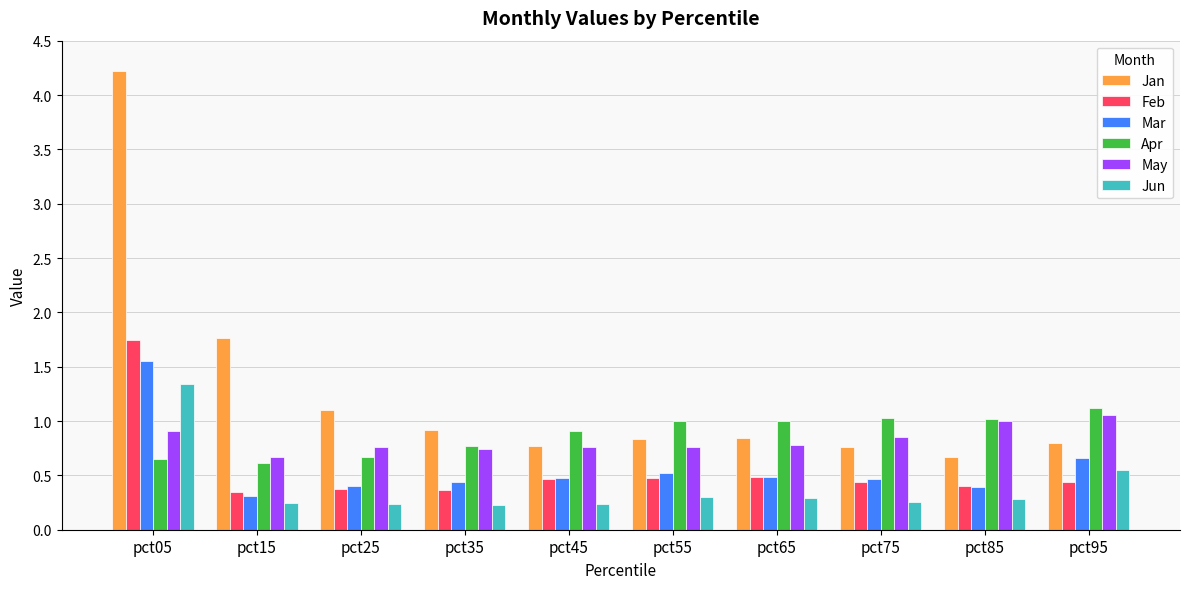

Does the chart contain any negative values?

No